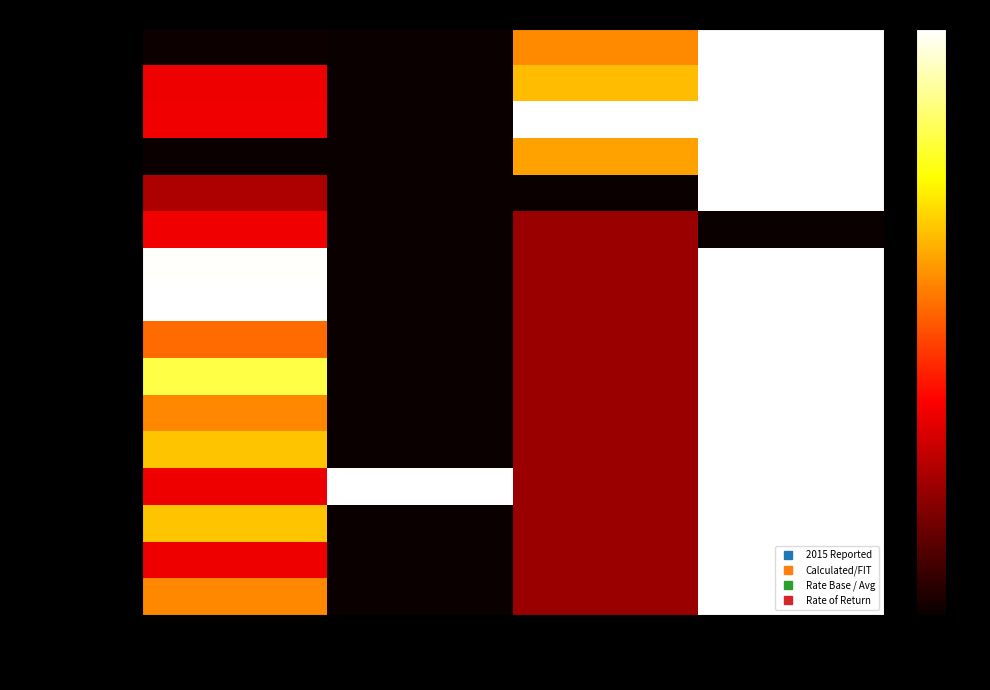

Reading left to right, transcribe all the data shown in this chart.

Adj Net Op Income: 2015 Reported=0.0	Calculated/FIT=0.0	Rate Base / Avg=0.6	Rate of Return=1.0
Pro Forma Adj: 2015 Reported=0.3	Calculated/FIT=0.0	Rate Base / Avg=0.6	Rate of Return=1.0
Total Fixed Charges: 2015 Reported=0.3	Calculated/FIT=0.0	Rate Base / Avg=1.0	Rate of Return=1.0
Adj Taxable Op Inc: 2015 Reported=0.0	Calculated/FIT=0.0	Rate Base / Avg=0.6	Rate of Return=1.0
Inputted FIT: 2015 Reported=0.2	Calculated/FIT=0.0	Rate Base / Avg=0.0	Rate of Return=1.0
Adj Net Op Inc after FIT: 2015 Reported=0.3	Calculated/FIT=0.0	Rate Base / Avg=0.2	Rate of Return=0.0
Nonop Net Income: 2015 Reported=1.0	Calculated/FIT=0.0	Rate Base / Avg=0.2	Rate of Return=1.0
Nonreg Net Income: 2015 Reported=1.0	Calculated/FIT=0.0	Rate Base / Avg=0.2	Rate of Return=1.0
SubTotal Nonop: 2015 Reported=0.5	Calculated/FIT=0.0	Rate Base / Avg=0.2	Rate of Return=1.0
FIT on Nonop: 2015 Reported=0.8	Calculated/FIT=0.0	Rate Base / Avg=0.2	Rate of Return=1.0
Nonop after FIT: 2015 Reported=0.6	Calculated/FIT=0.0	Rate Base / Avg=0.2	Rate of Return=1.0
Line 31 as Reported: 2015 Reported=0.7	Calculated/FIT=0.0	Rate Base / Avg=0.2	Rate of Return=1.0
Out-of-Period Adj: 2015 Reported=0.3	Calculated/FIT=1.0	Rate Base / Avg=0.2	Rate of Return=1.0
Total (Sanity): 2015 Reported=0.7	Calculated/FIT=0.0	Rate Base / Avg=0.2	Rate of Return=1.0
Inv Eff Tax Rate: 2015 Reported=0.3	Calculated/FIT=0.0	Rate Base / Avg=0.2	Rate of Return=1.0
Adj Net Income: 2015 Reported=0.6	Calculated/FIT=0.0	Rate Base / Avg=0.2	Rate of Return=1.0